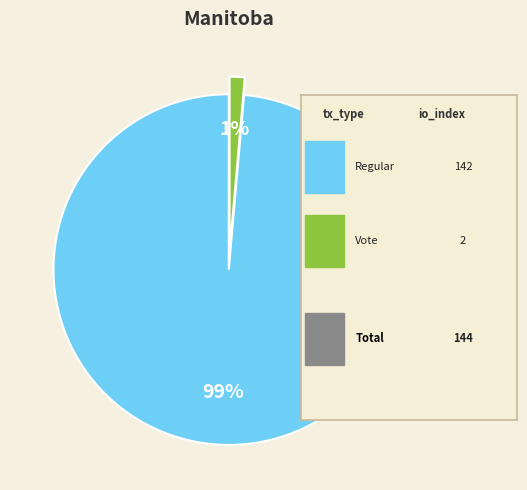

Is there any slice that represents more than half of the pie?

Yes